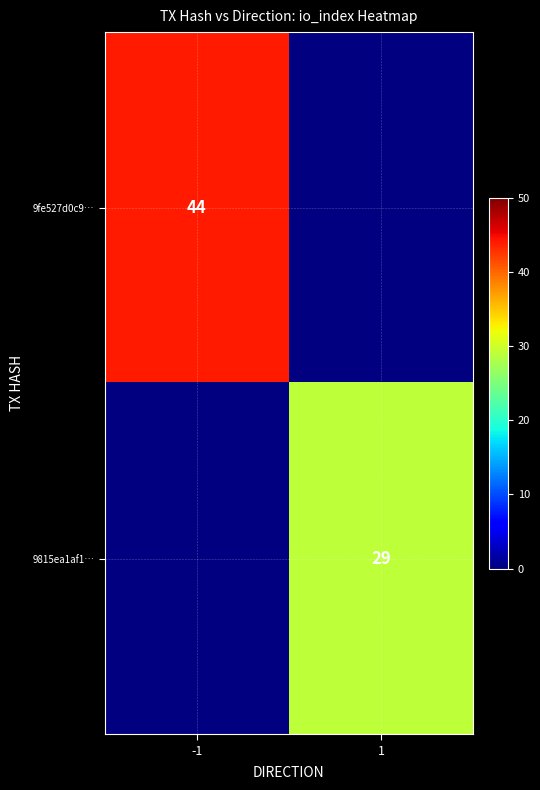

The 9815ea1af1… series shows 29 at 1. True or false?

True